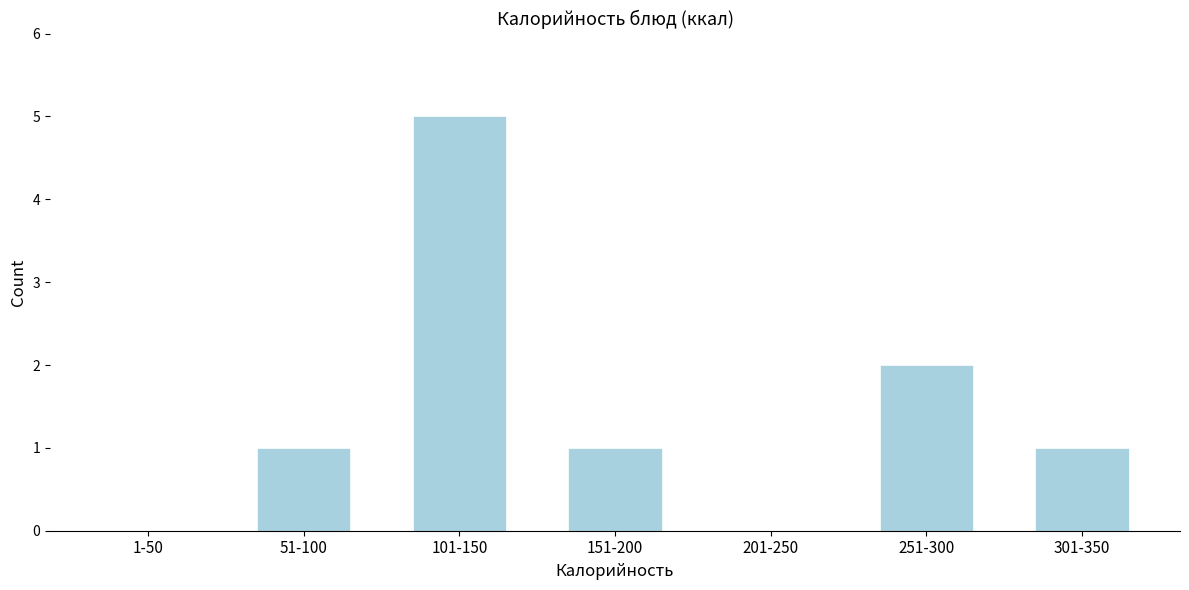

Reading left to right, extract all data points from this chart.

1-50=0	51-100=1	101-150=5	151-200=1	201-250=0	251-300=2	301-350=1